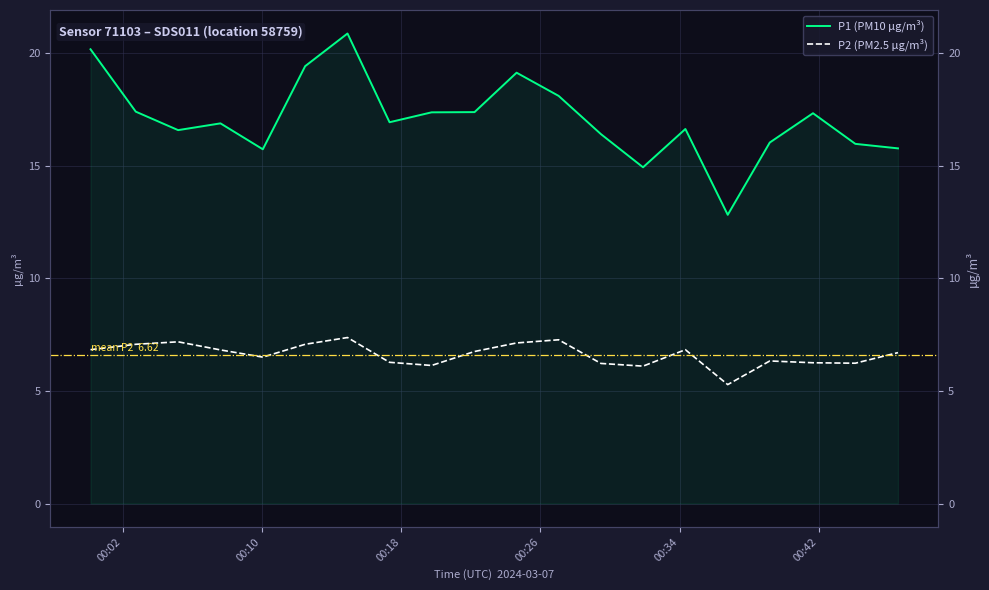

List the series in order of their overall mean, highest first.

P1 (PM10 µg/m³), P2 (PM2.5 µg/m³)